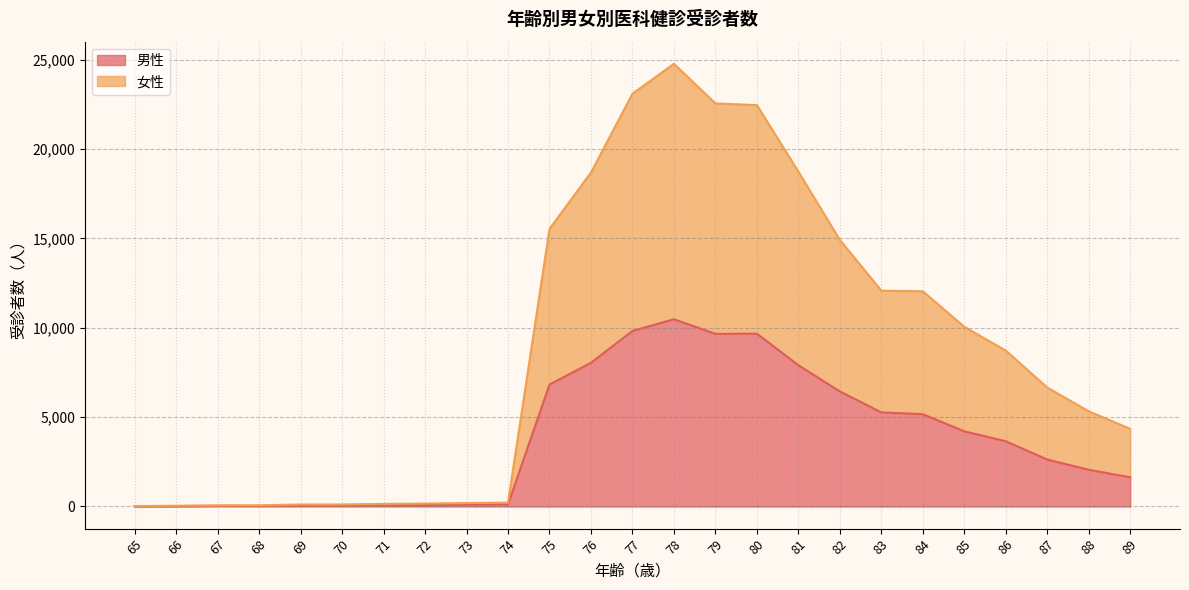

Reading right to left, list all the values displayed in this chart.

男性: 1633	2053	2627	3652	4206	5165	5267	6436	7904	9668	9660	10476	9821	8041	6821	112	99	80	76	61	55	34	40	23	10
女性: 4345	5327	6656	8724	10055	12041	12075	14913	18737	22456	22554	24769	23096	18688	15530	219	192	163	145	113	113	65	60	42	24